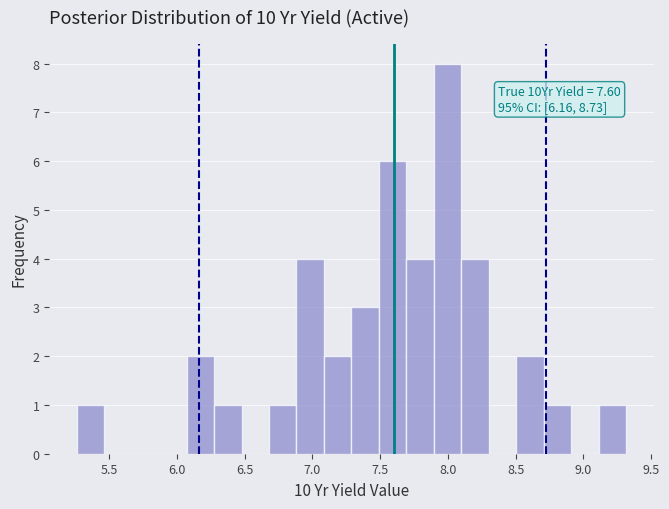

Which range on the x-axis has the tallest bar?

7.90 to 8.10